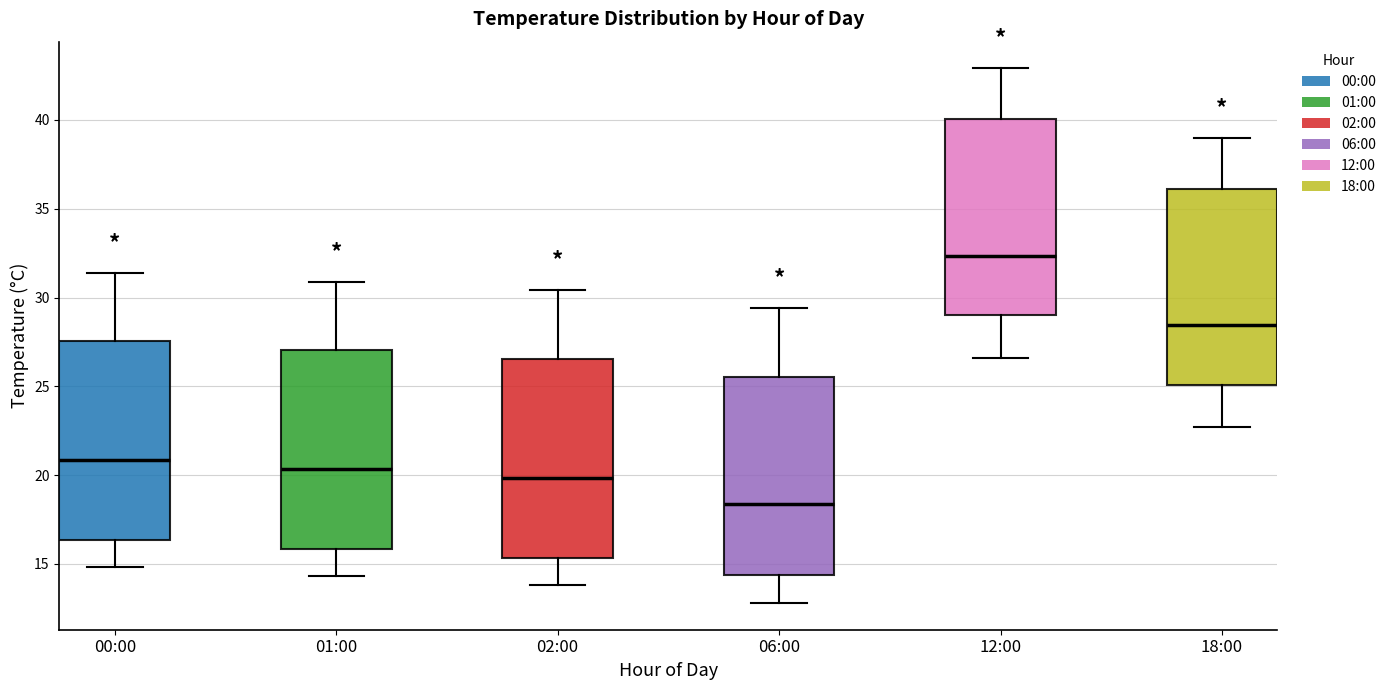

Reading left to right, read every box against the y-axis: the position of its median line, the range the box covers, and the ends of its whiskers. The values are not printed on the chart, so give them approximately, as read against the axis.

00:00: median 21.0, box 16.5 to 27.5, whiskers 15.0 to 31.5
01:00: median 20.5, box 16.0 to 27.0, whiskers 14.5 to 31.0
02:00: median 20.0, box 15.5 to 26.5, whiskers 14.0 to 30.5
06:00: median 18.5, box 14.5 to 25.5, whiskers 13.0 to 29.5
12:00: median 32.5, box 29.0 to 40.0, whiskers 26.5 to 43.0
18:00: median 28.5, box 25.0 to 36.0, whiskers 22.5 to 39.0